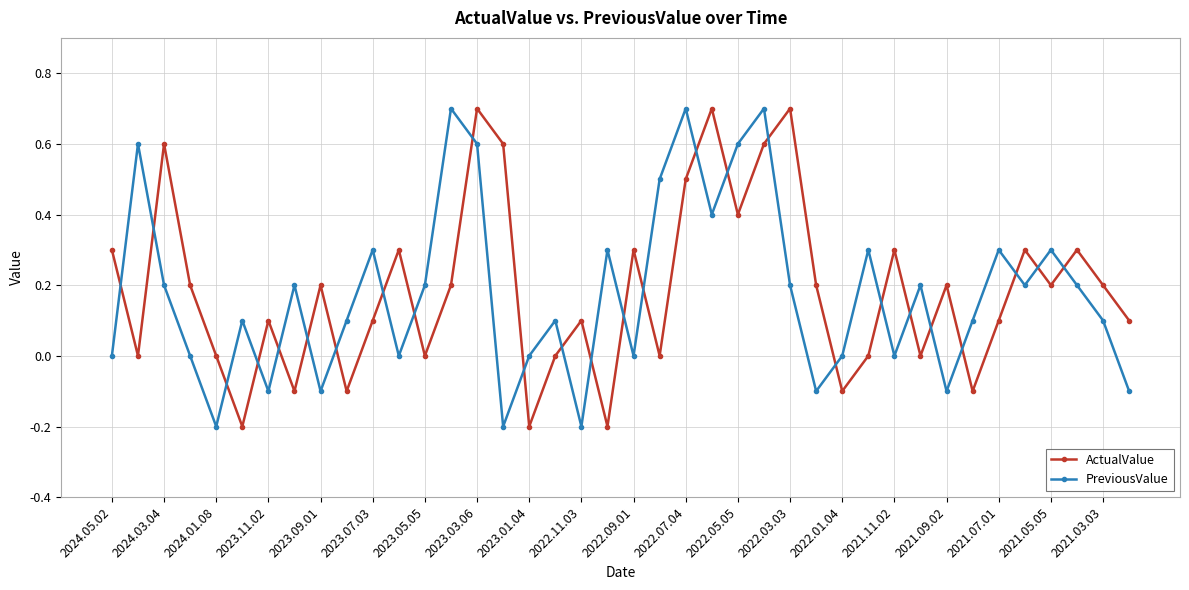

What is the maximum value shown in the chart?

0.7